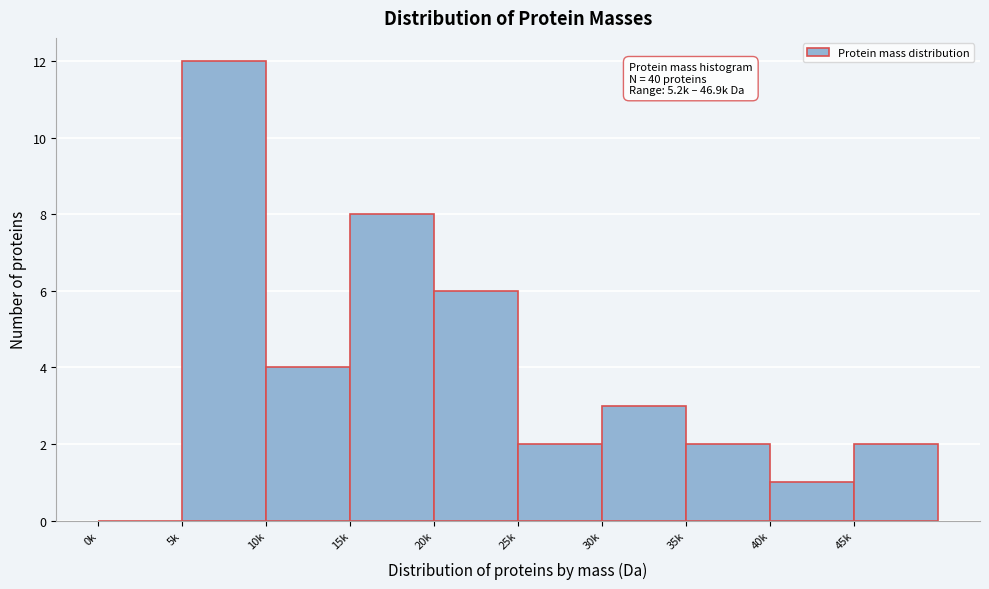

Reading left to right, extract all data points from this chart.

0k=0	5k=12	10k=4	15k=8	20k=6	25k=2	30k=3	35k=2	40k=1	45k=2